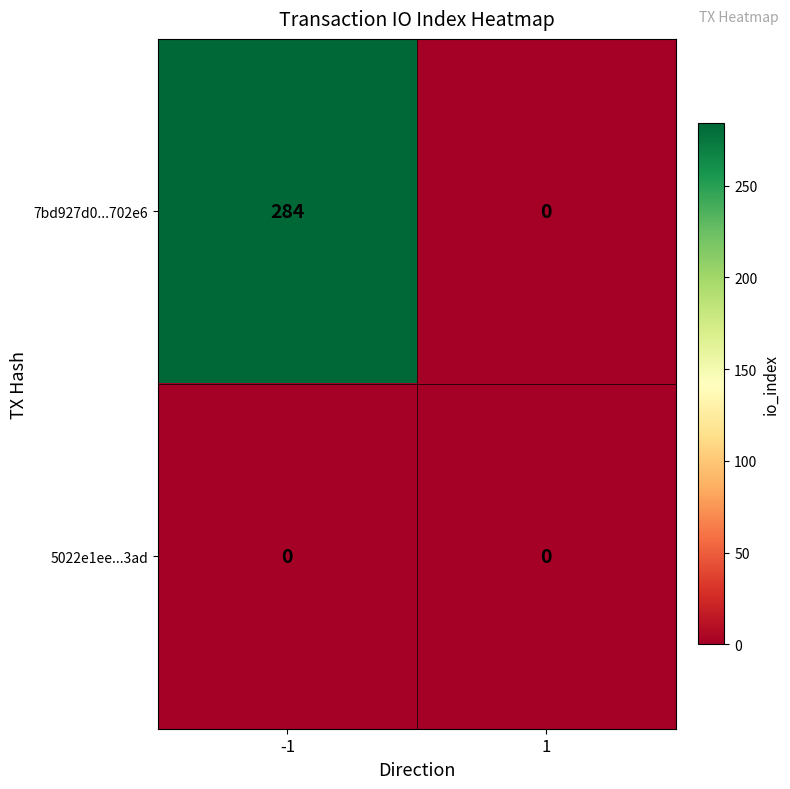

What is the approximate value of 7bd927d0...702e6 at -1?

284